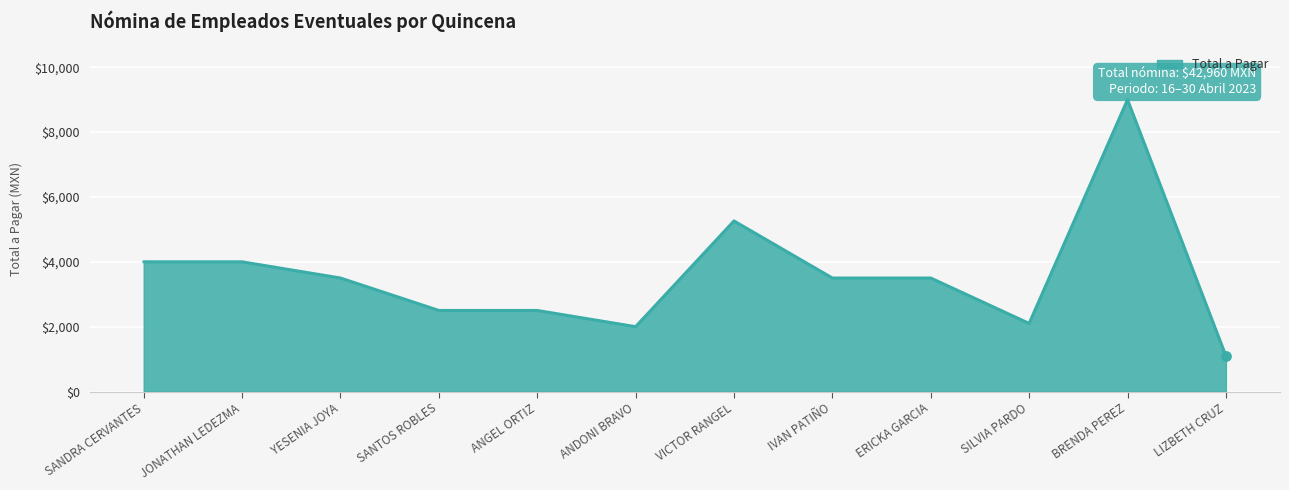

Approximately how many times larger is the value at LIZBETH CRUZ compared to SILVIA PARDO?

0.5